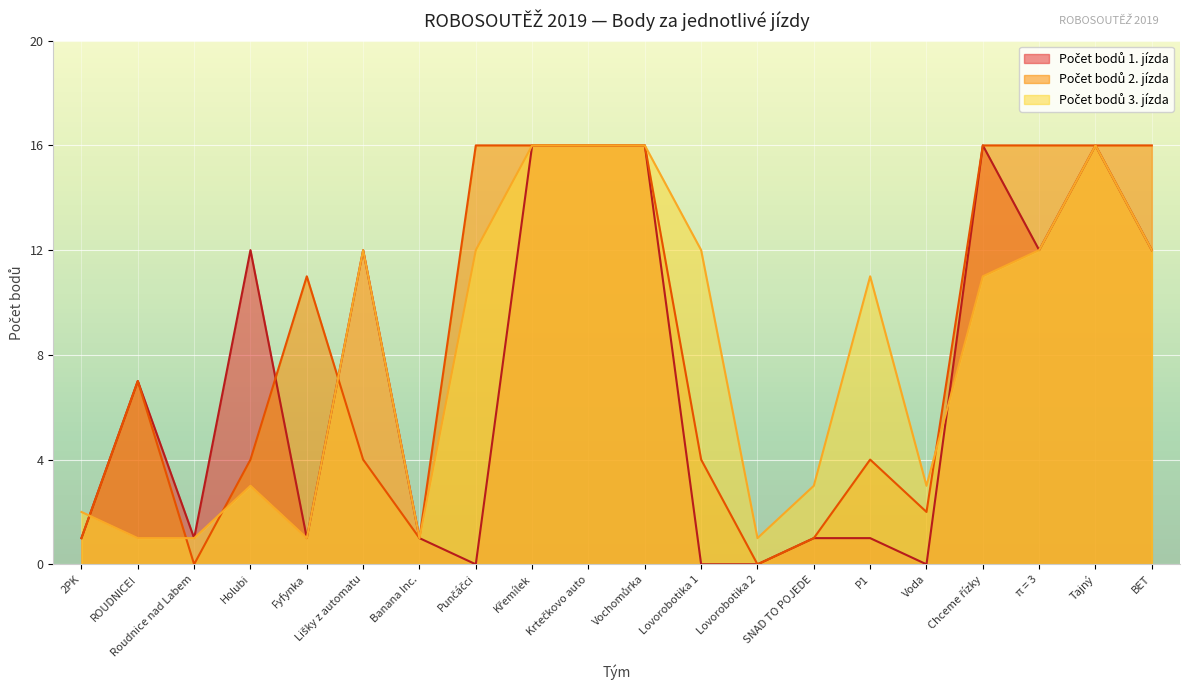

Which series has the largest range (max minus min)?

Počet bodů 1. jízda